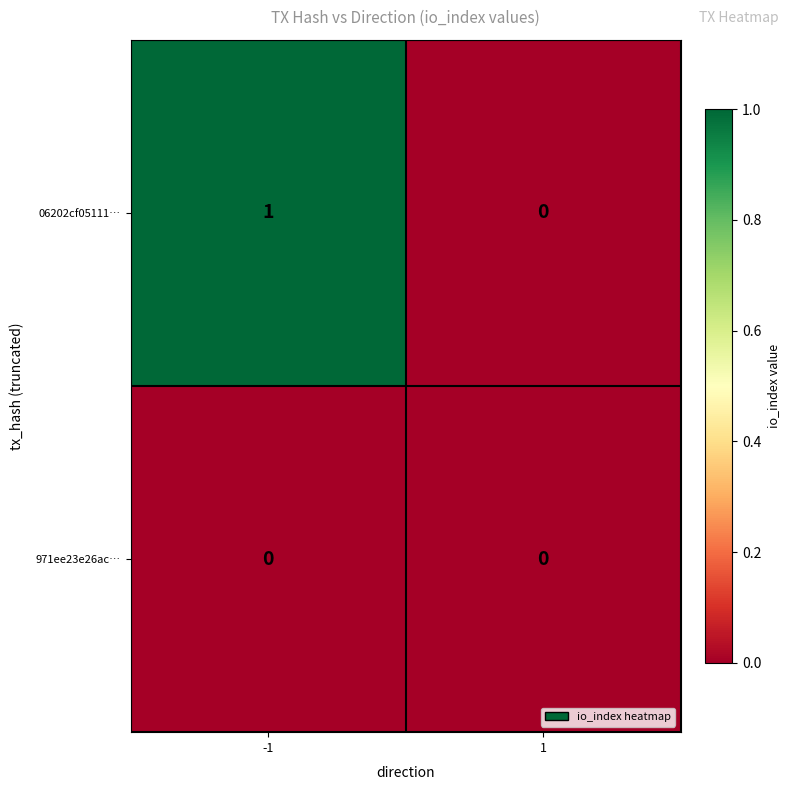

Rank the series by their average value, from highest to lowest.

06202cf05111…, 971ee23e26ac…